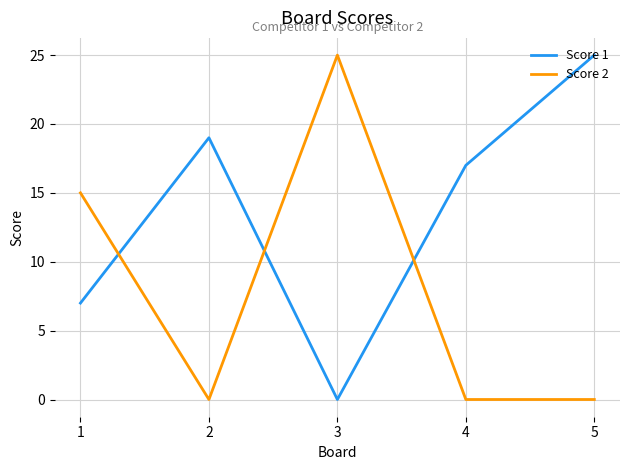

What is the difference between the maximum and second lowest values in the Score 1 series?

18